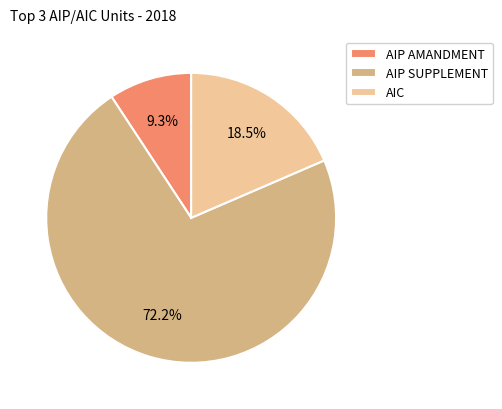

Is the sum of AIC and AIP AMANDMENT greater than half?

No